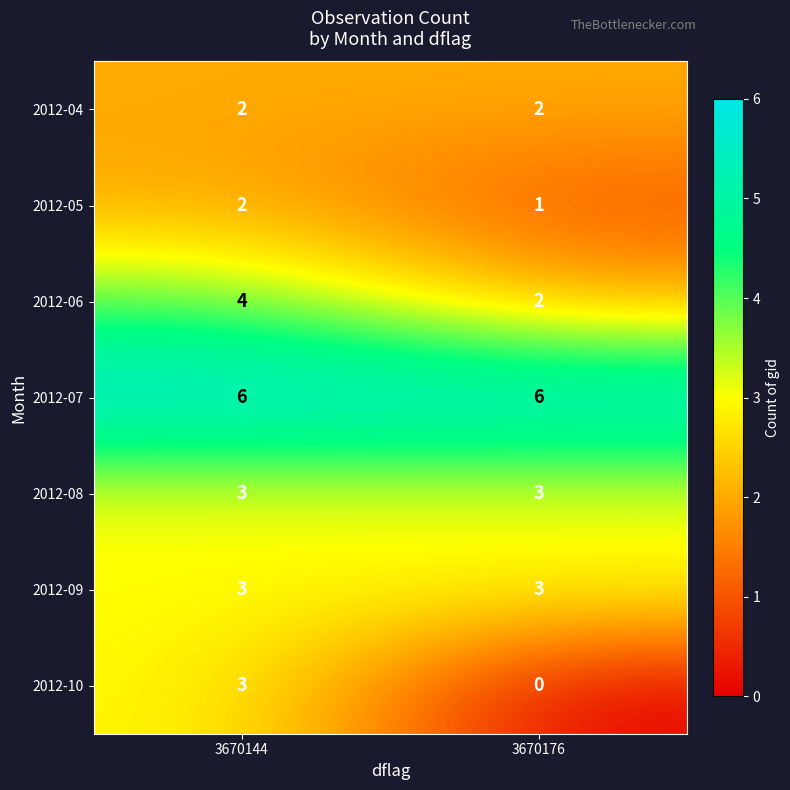

At which category does the chart reach its minimum across all series?

3670176